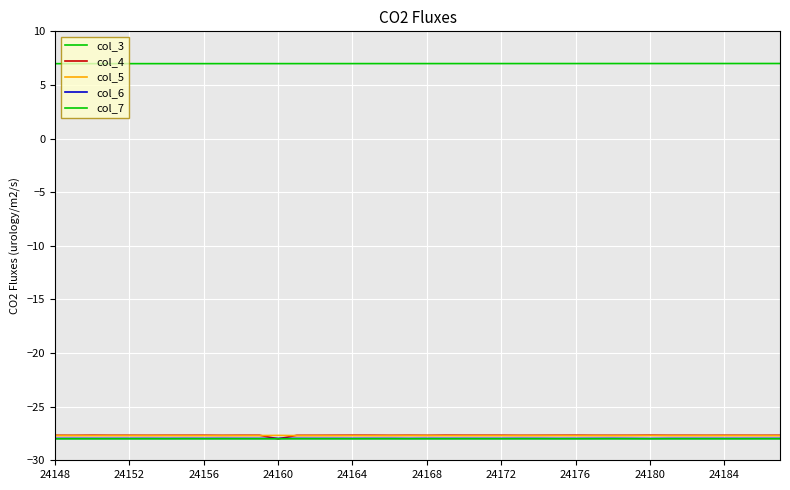

What is the greatest value displayed?

7.0